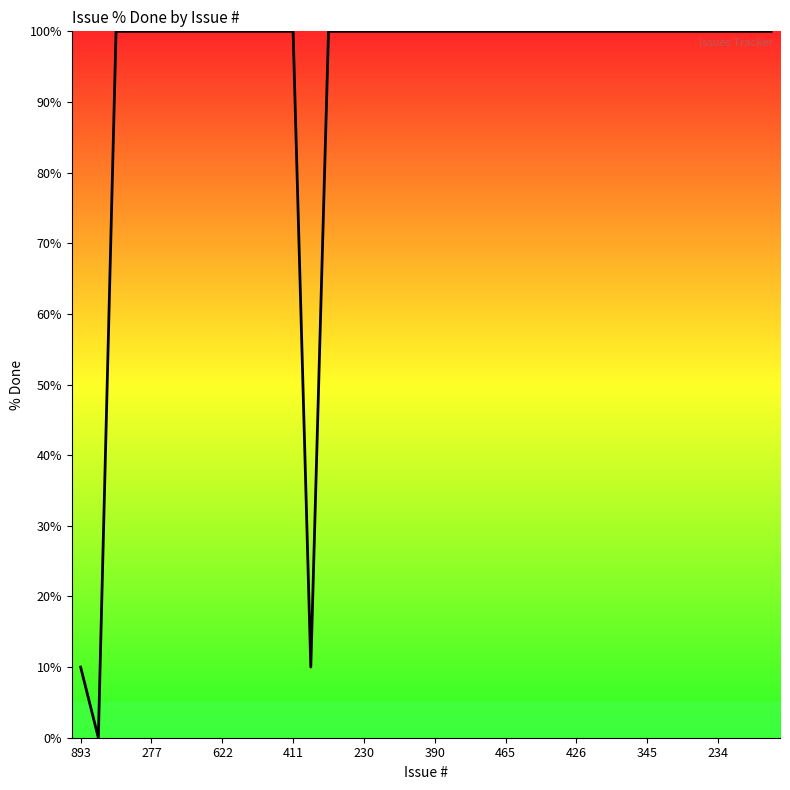

How many distinct data groups are displayed?

1